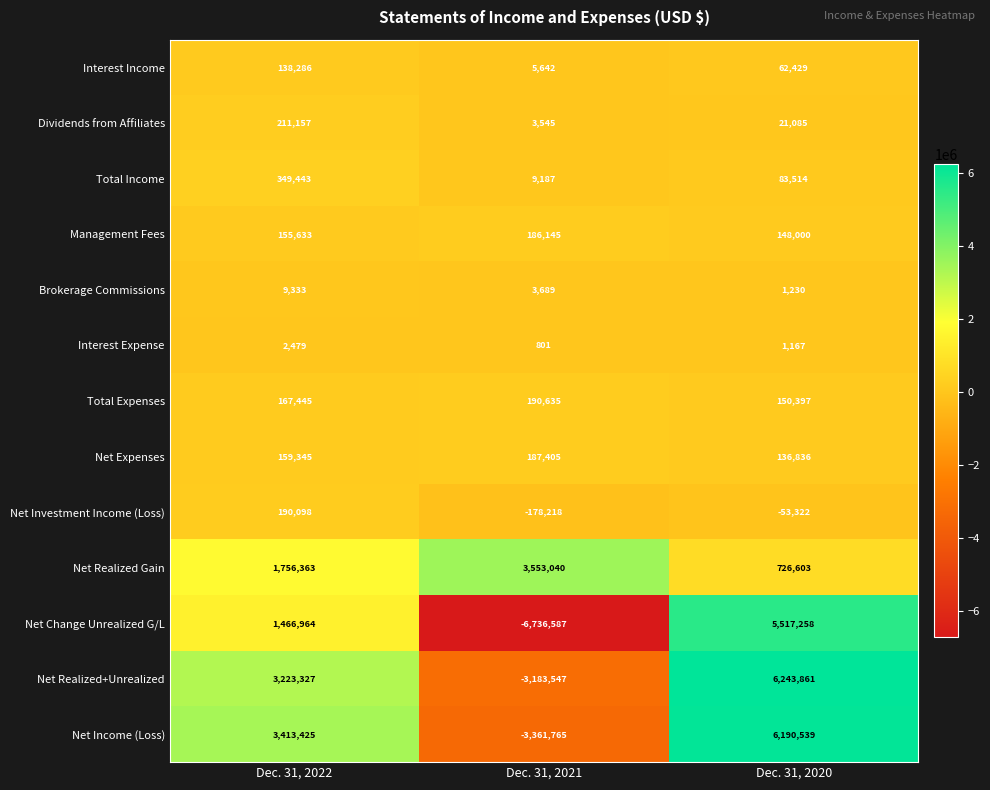

How many Interest Expense values are between 801 and 2479?

3